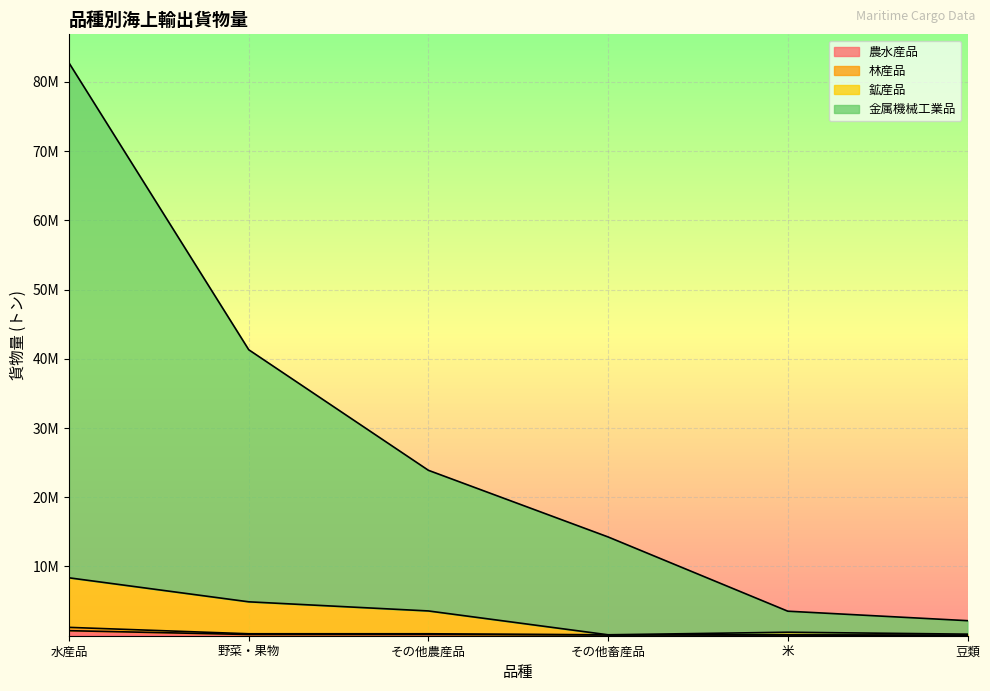

Where is the first local minimum for 農水産品?

野菜・果物